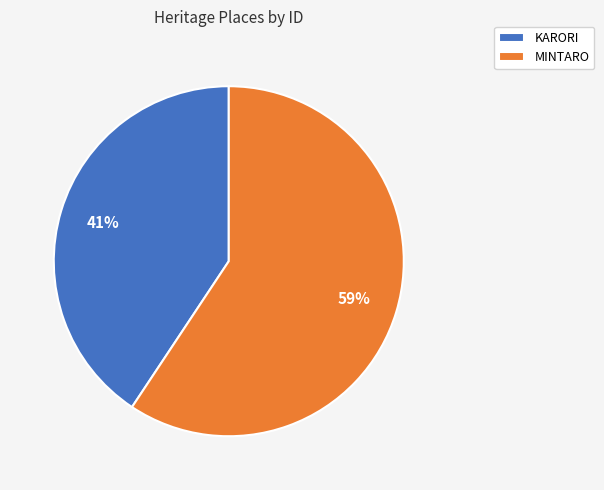

Approximately how many times larger is the value at KARORI compared to MINTARO?

0.7